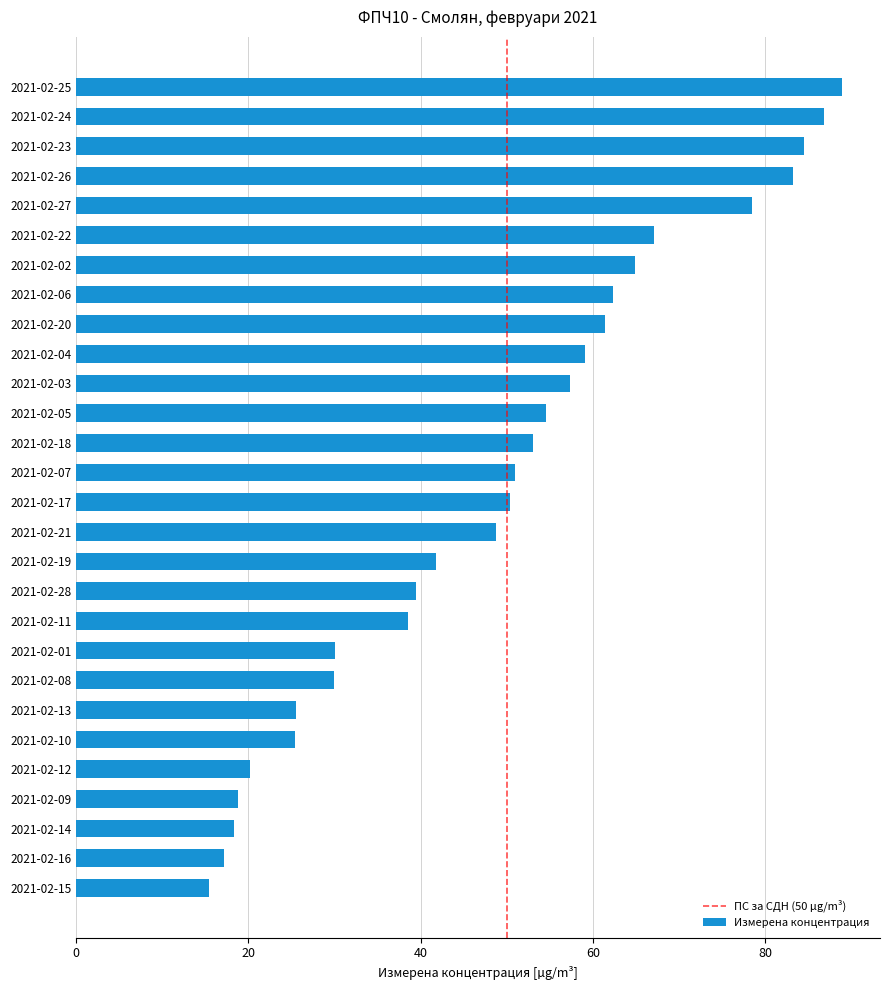

The chart shows a value of 59.1 at 2021-02-04. True or false?

True